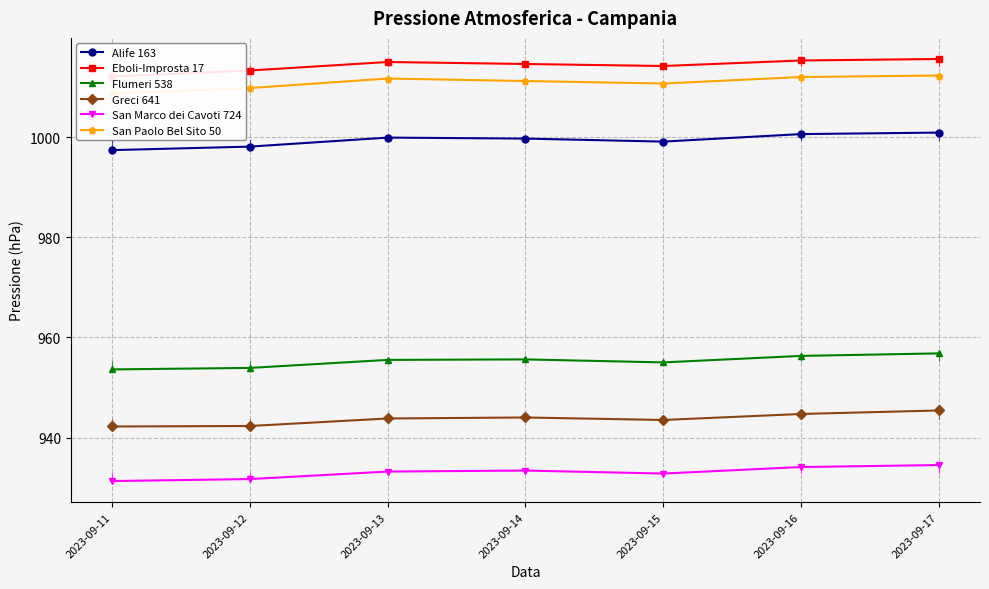

At which label does Eboli-Improsta 17 reach its minimum?

2023-09-11